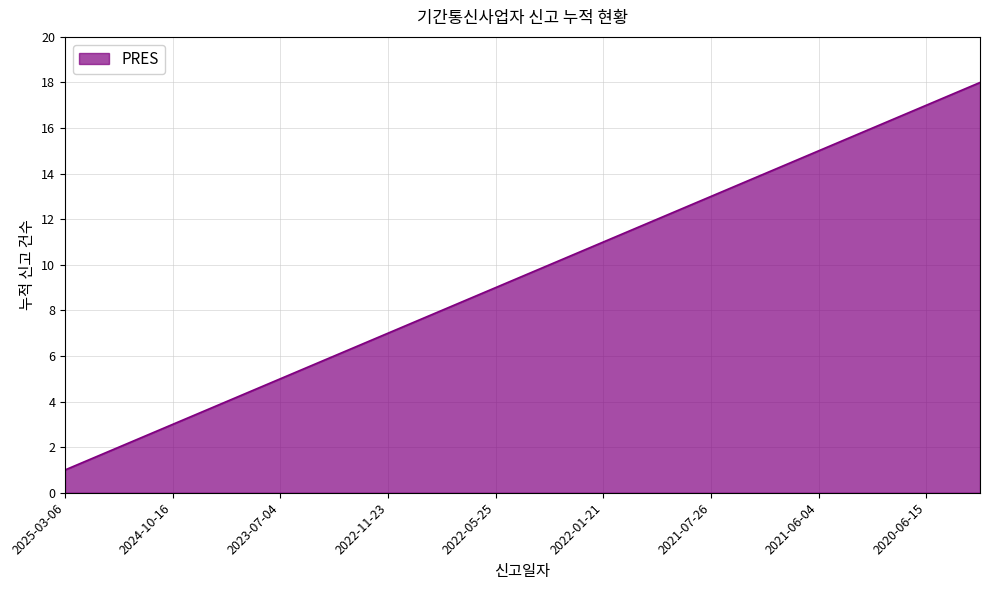

What is the difference between the maximum and minimum values?

17